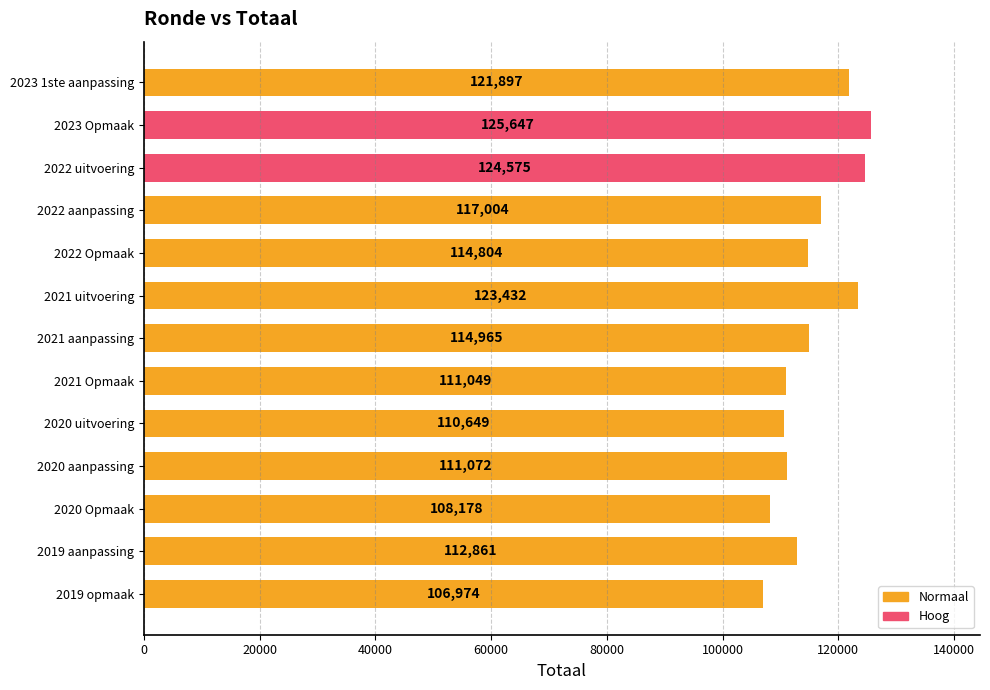

What is the value of the 7th bar from the top?

114965